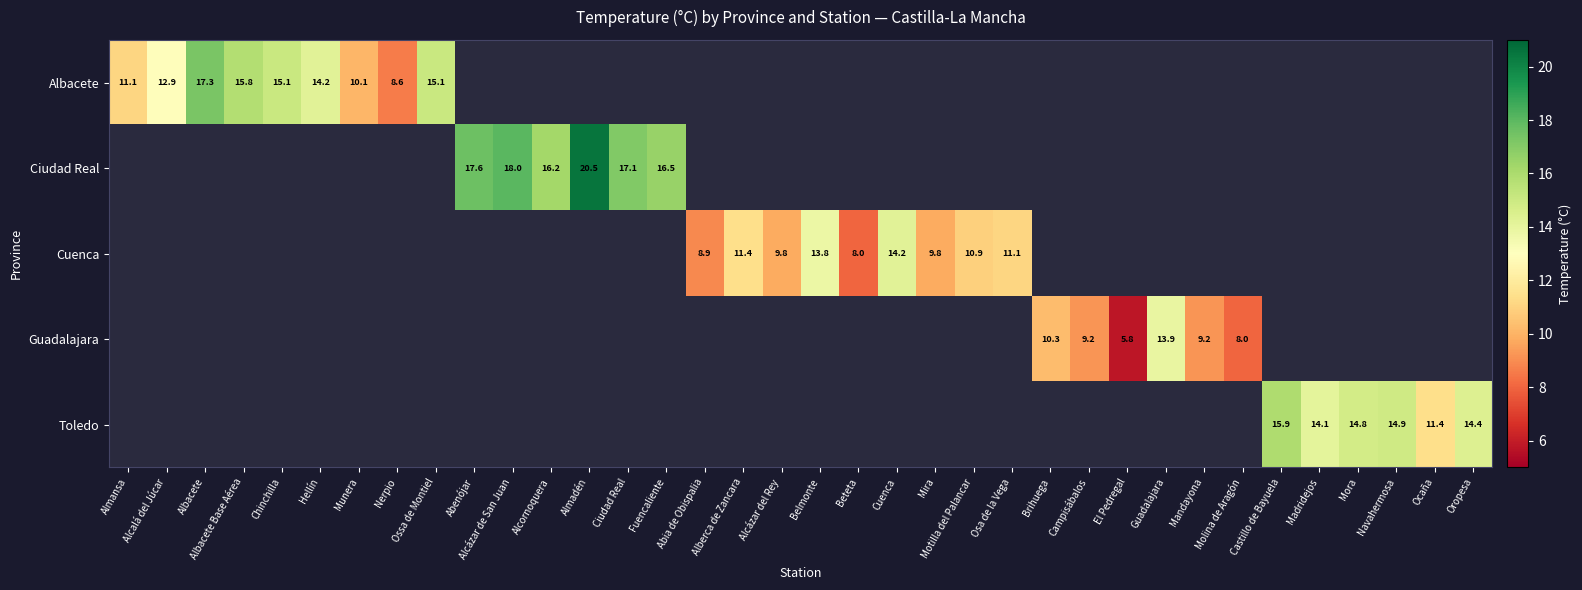

At how many categories does at least one series exceed 19?

1